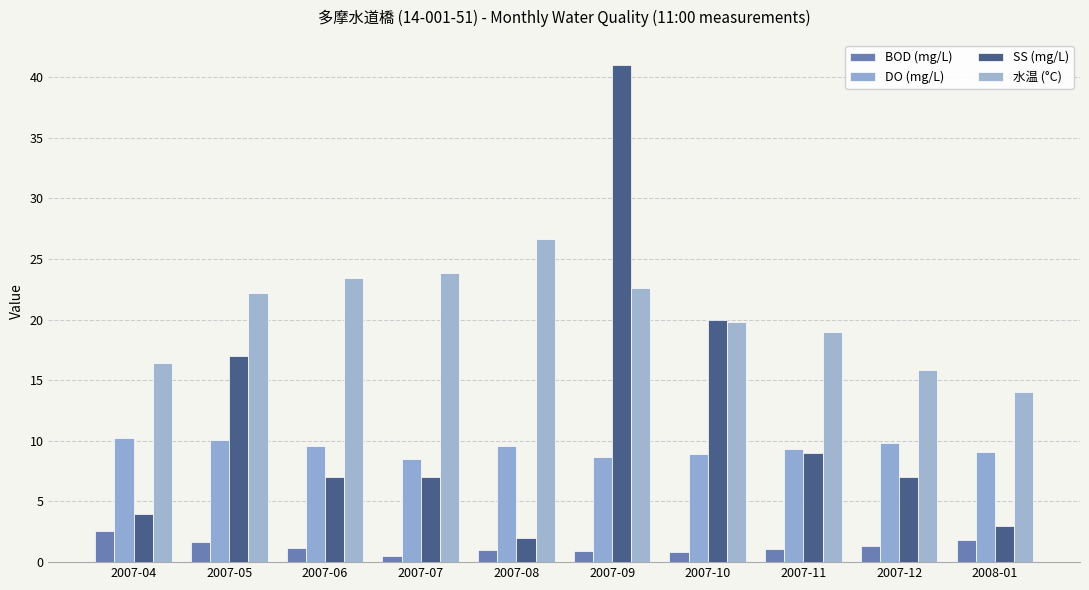

True or false: DO (mg/L) has a value of 4.4 at 2007-06.

False